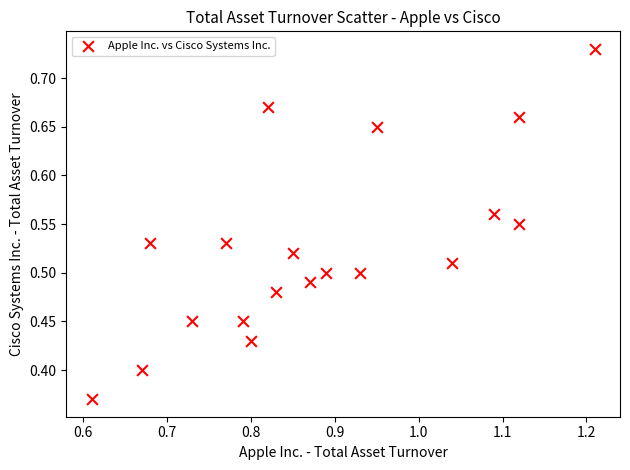

Count the number of points in this scatter plot.

19